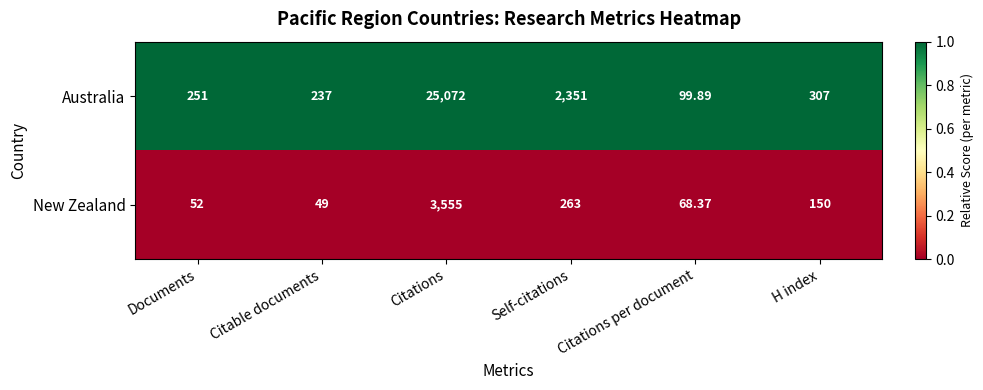

Which series has the widest spread of values?

Australia